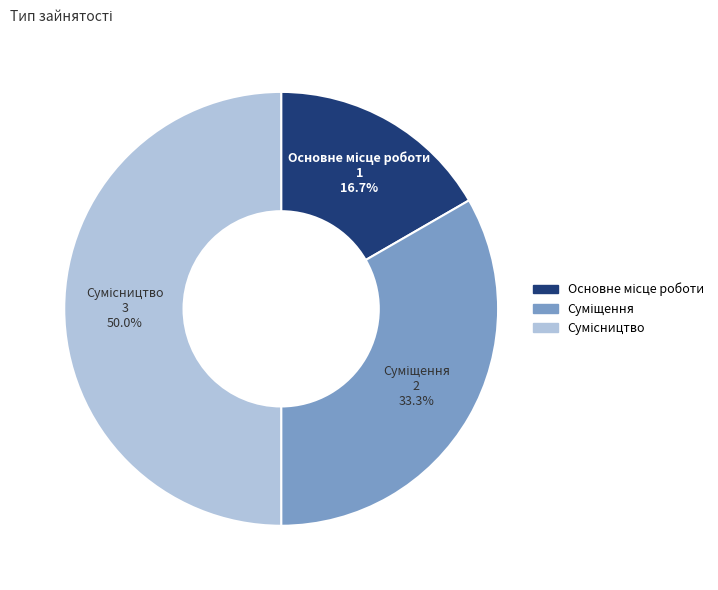

Count the number of slices in the pie.

3